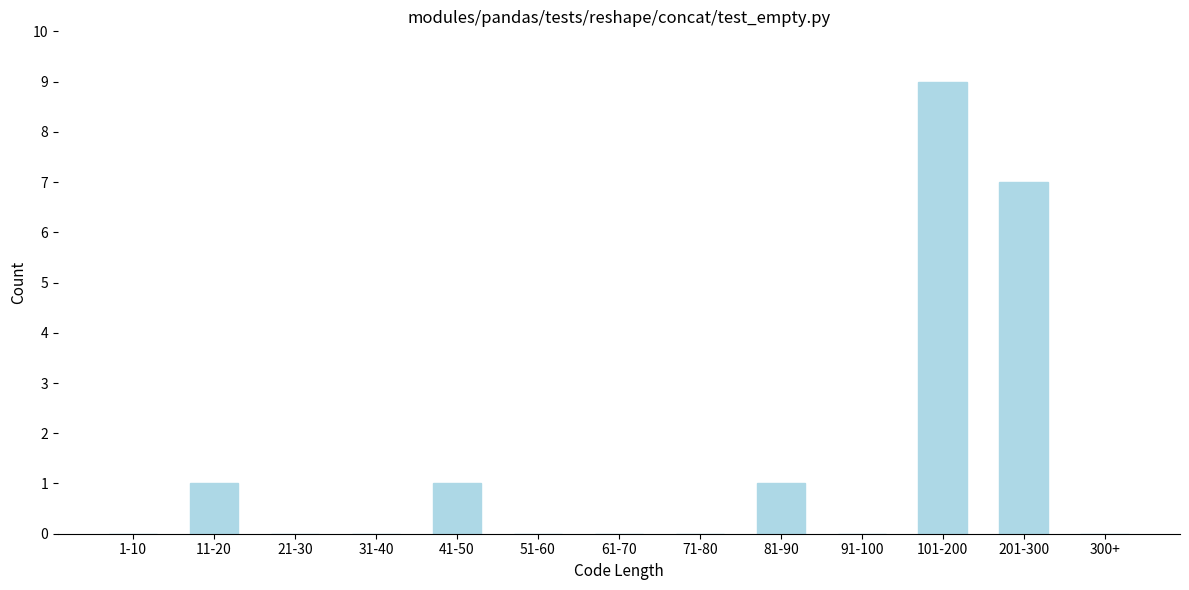

Reading right to left, transcribe all the data shown in this chart.

300+=0	201-300=7	101-200=9	91-100=0	81-90=1	71-80=0	61-70=0	51-60=0	41-50=1	31-40=0	21-30=0	11-20=1	1-10=0